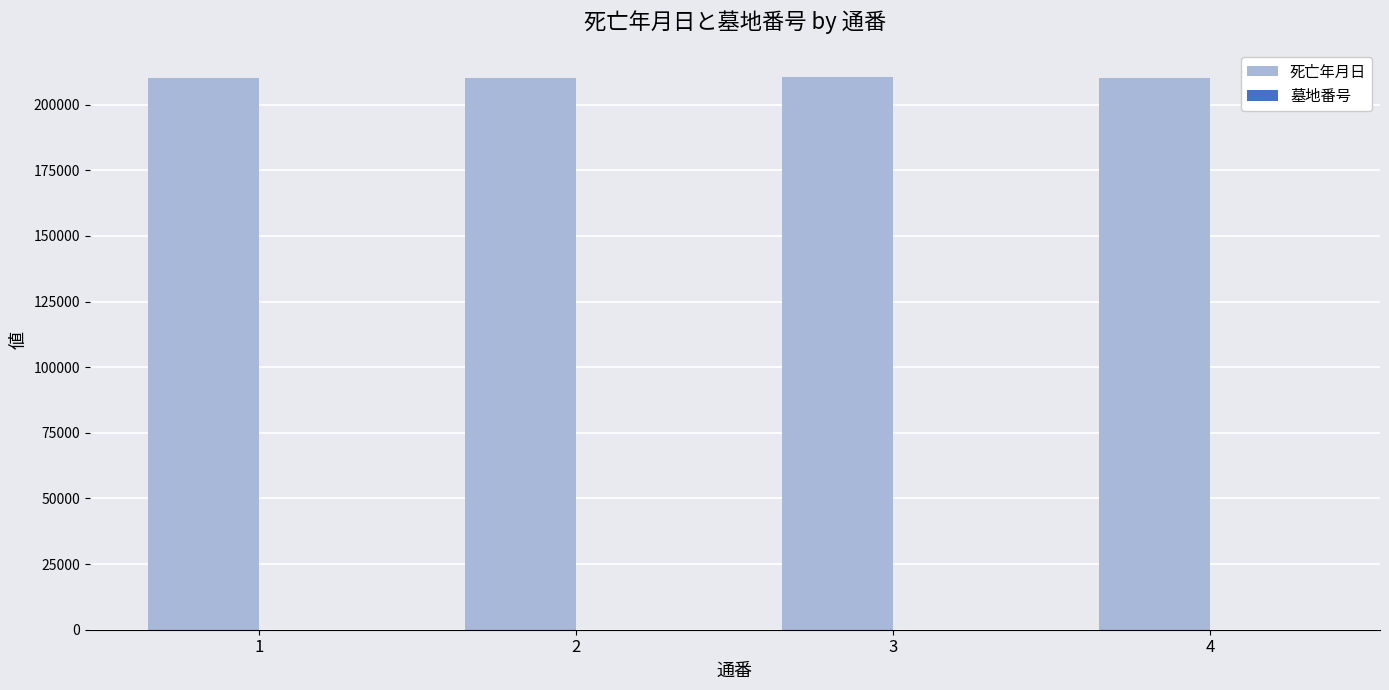

What is the sum of all 死亡年月日 values?

841127